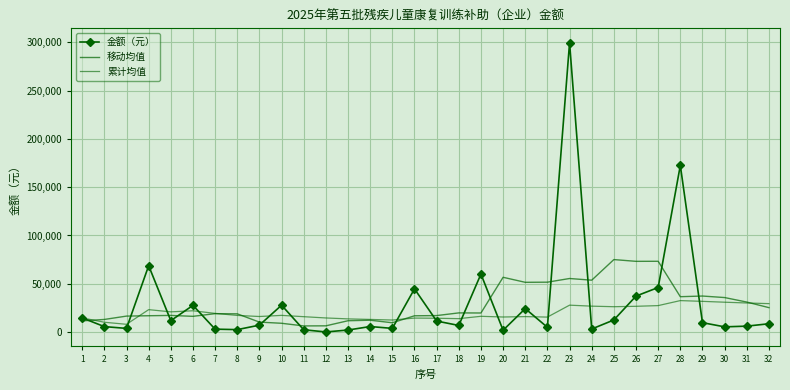

Reading right to left, what are all the values shown in this chart?

金额（元）: 32=8640.0	31=6160.0	30=5440.0	29=9760.0	28=172560.0	27=46160.0	26=37280.0	25=12560.0	24=3200.0	23=299440.0	22=4960.0	21=24320.0	20=1920.0	19=60080.0	18=6880.0	17=11440.0	16=44740.0	15=3840.0	14=5760.0	13=2140.0	12=160.0	11=2400.0	10=27840.0	9=7200.0	8=2560.0	7=3040.0	6=27680.0	5=11840.0	4=68720.0	3=3840.0	2=5680.0	1=14700.0
移动均值: 32=25320.0	31=31090.0	30=35750.0	29=37320.0	28=36640.0	27=73300.0	26=73240.0	25=75060.0	24=53730.0	23=55470.0	22=51670.0	21=51530.0	20=56722.5	19=19772.5	18=19872.5	17=17100.0	16=16880.0	15=9670.0	14=12290.0	13=11760.0	12=6487.5	11=6387.5	10=9127.5	9=10340.0	8=18910.0	7=19090.0	6=16320.0	5=17257.5	4=16937.5	3=16557.5	2=13097.5	1=11617.5
累计均值: 32=29466.9	31=30138.7	30=30938.0	29=31817.2	28=32605.0	27=27421.5	26=26700.8	25=26277.6	24=26849.2	23=27877.4	22=15533.6	21=16037.1	20=15623.0	19=16344.2	18=13914.4	17=14328.2	16=14508.8	15=12493.3	14=13111.4	13=13676.9	12=14638.3	11=15954.5	10=17310.0	9=16140.0	8=17257.5	7=19357.1	6=22076.7	5=20956.0	4=23235.0	3=8073.3	2=10190.0	1=14700.0